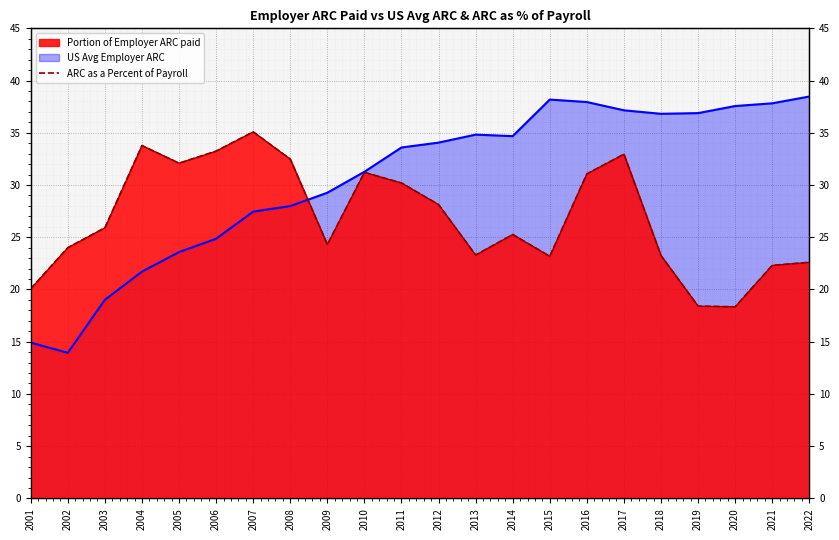

What is the greatest value displayed?

35.1